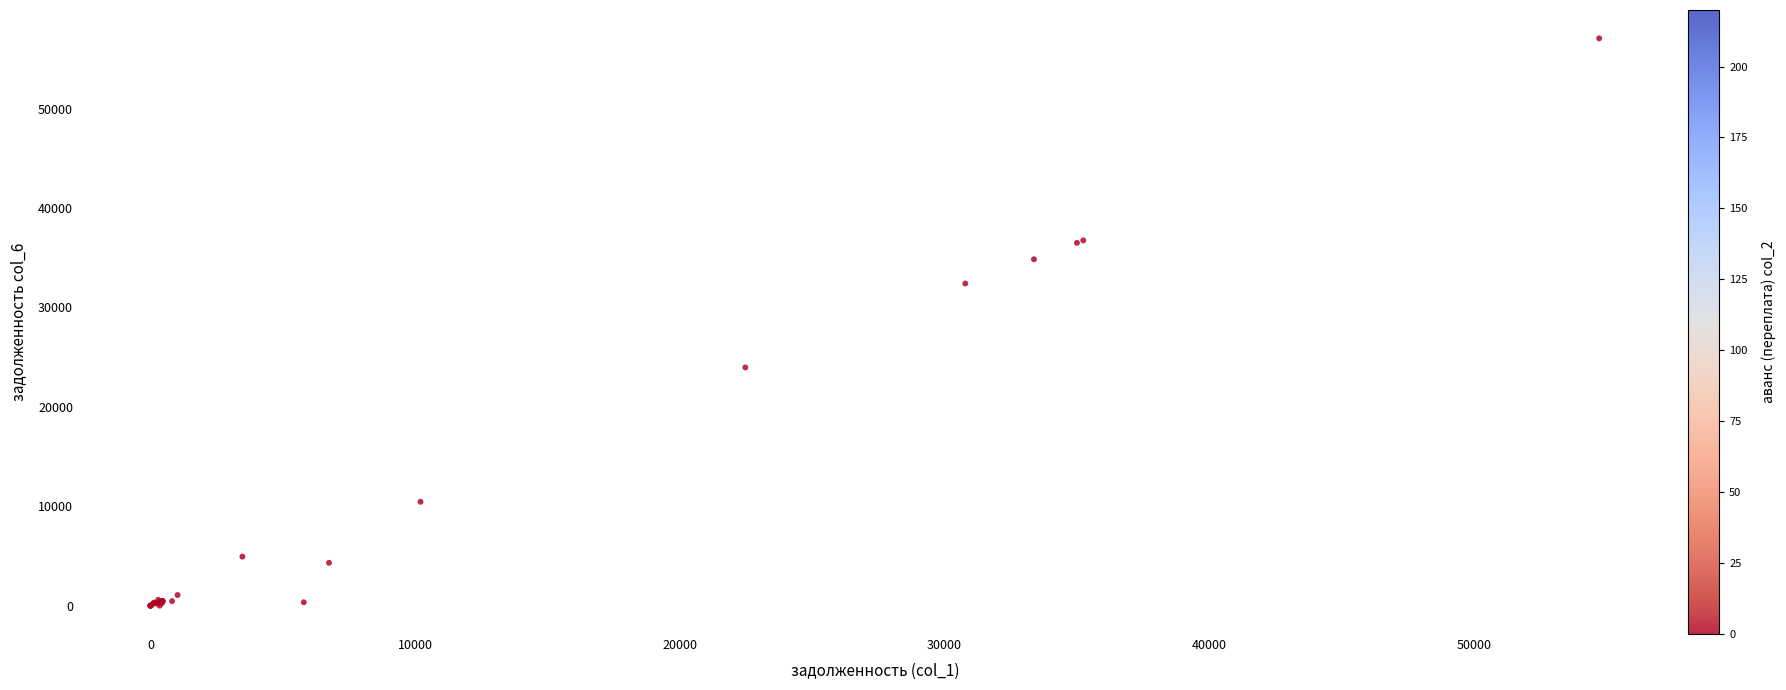

What Y value in the scatter plot is closest to 28530?

32403.1